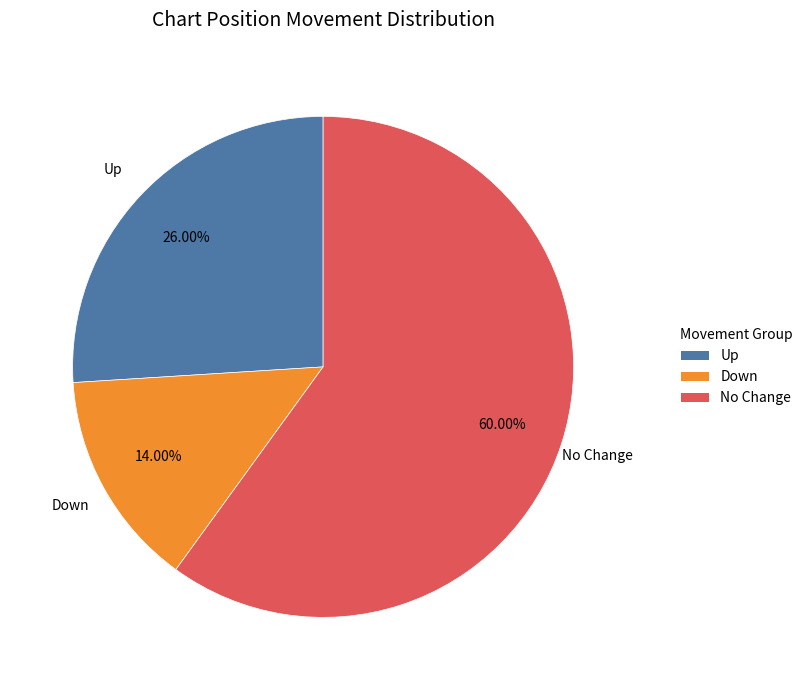

What is the ratio of the value at No Change to the value at Down?

4.3